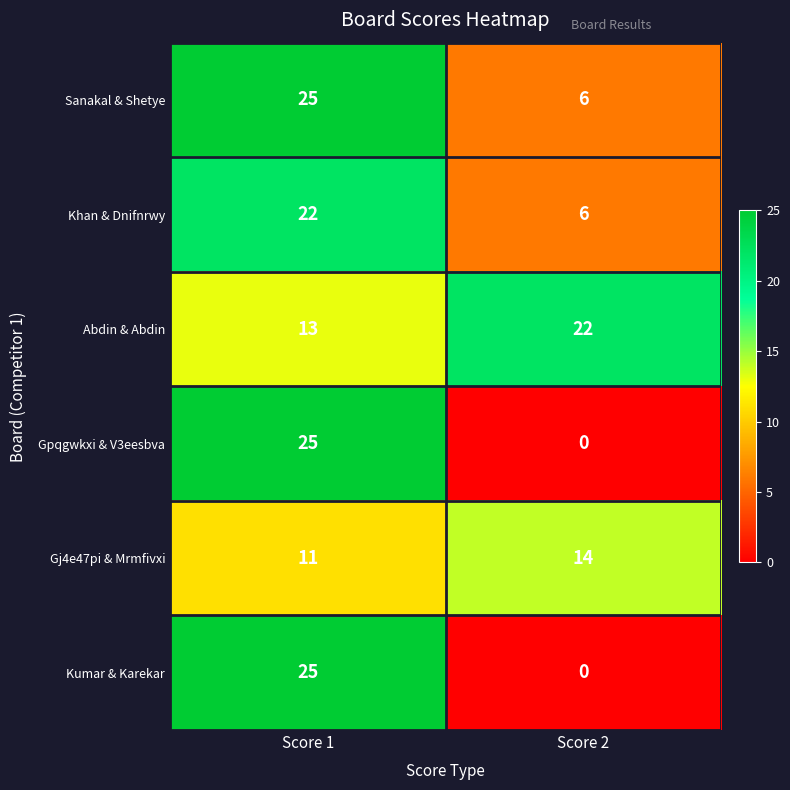

At which category is the sum across all series the highest?

Score 1